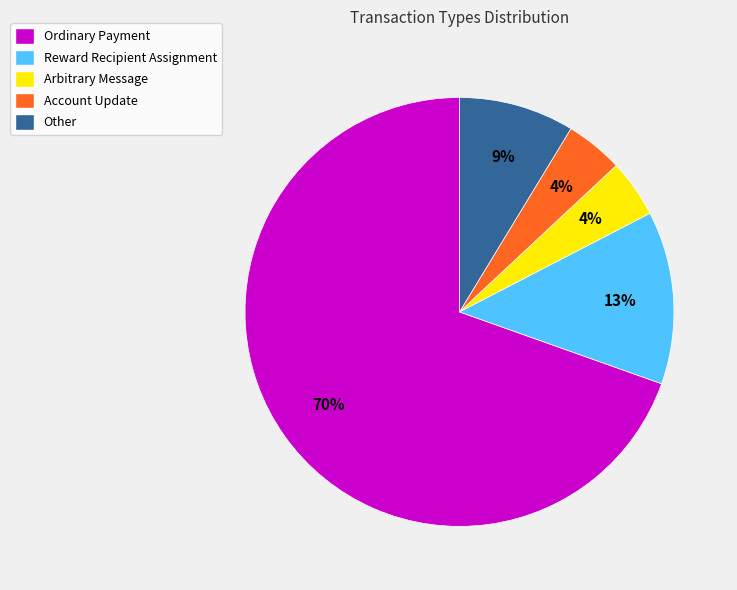

Between Arbitrary Message and Reward Recipient Assignment, which is larger?

Reward Recipient Assignment